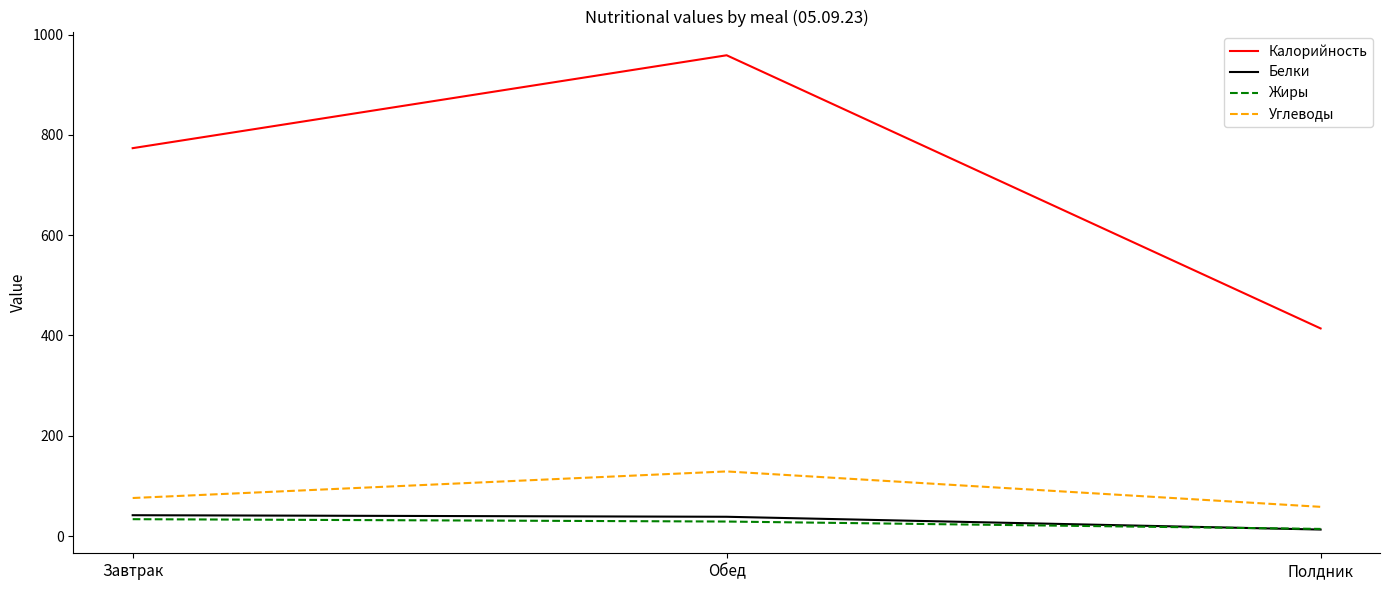

What is the greatest value displayed?

958.6